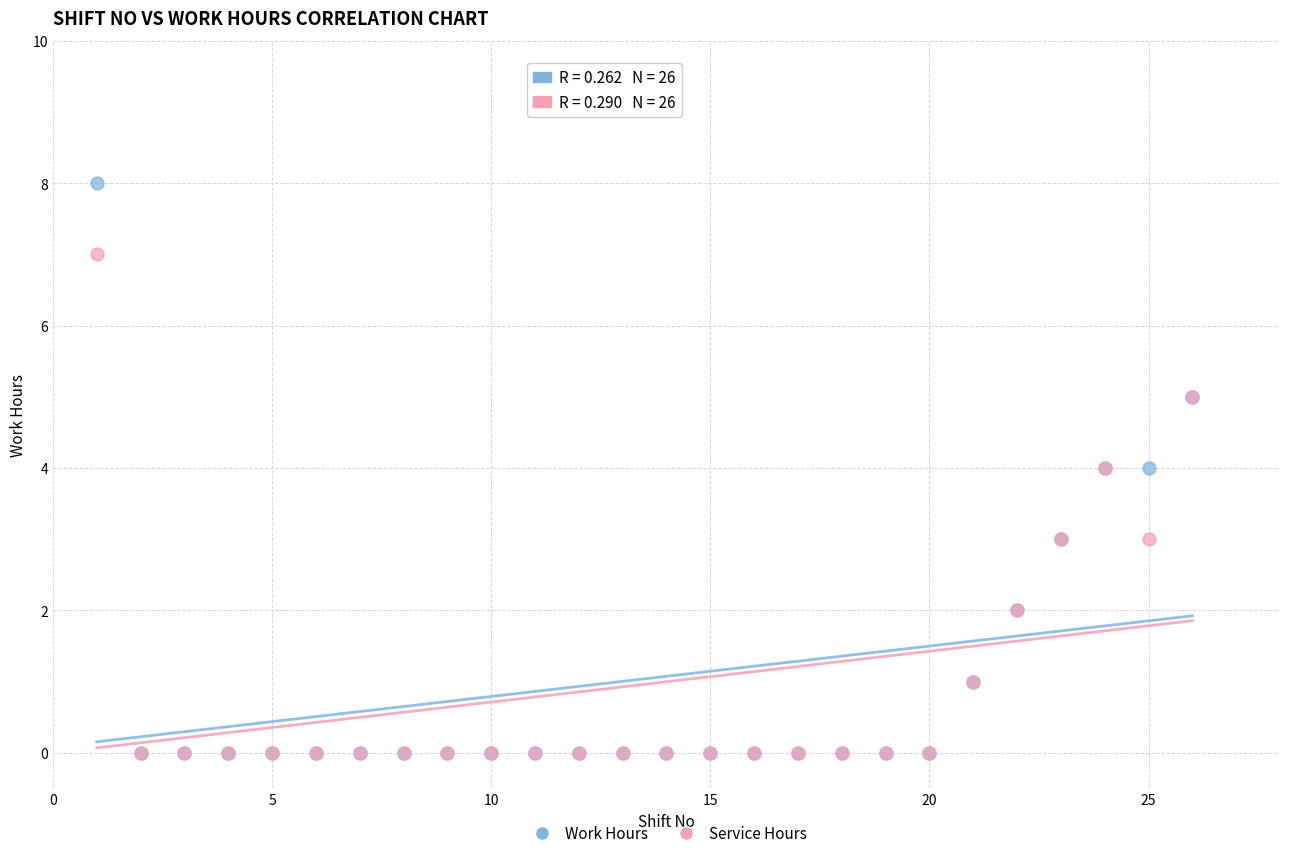

What are all the series names shown in the legend?

Work Hours, Service Hours